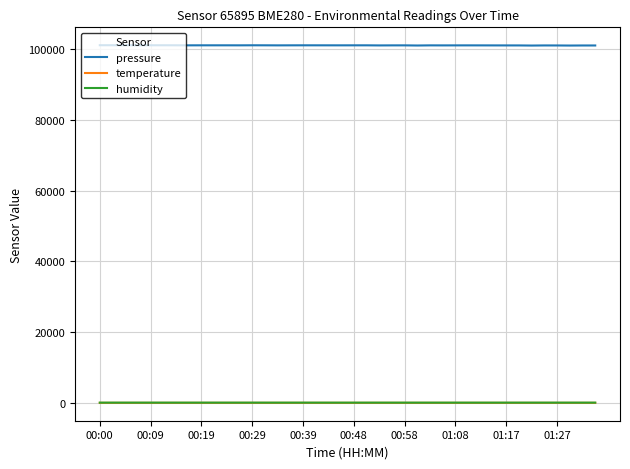

Count the number of categories in the chart.

40